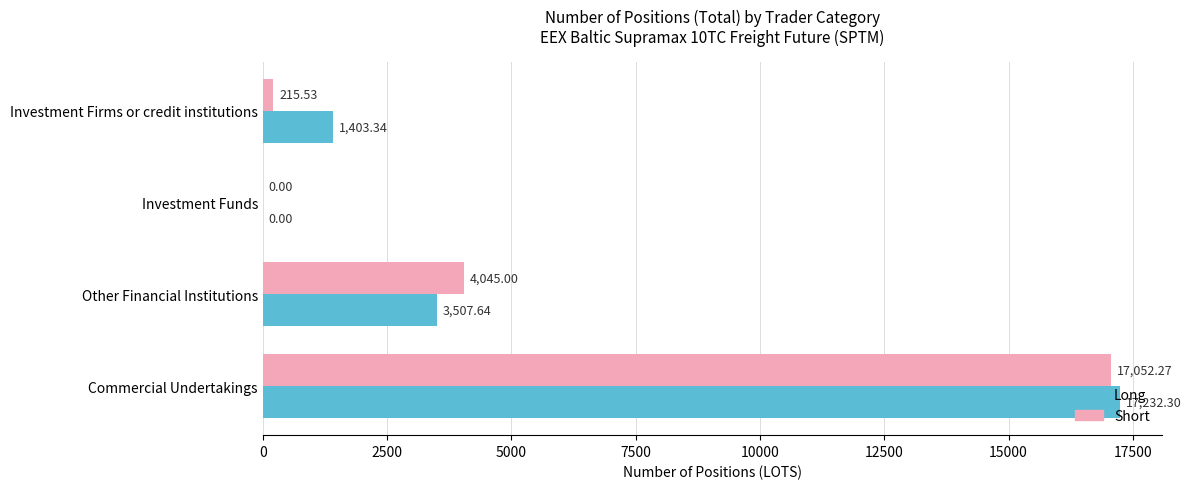

How many values in Long are above zero?

3